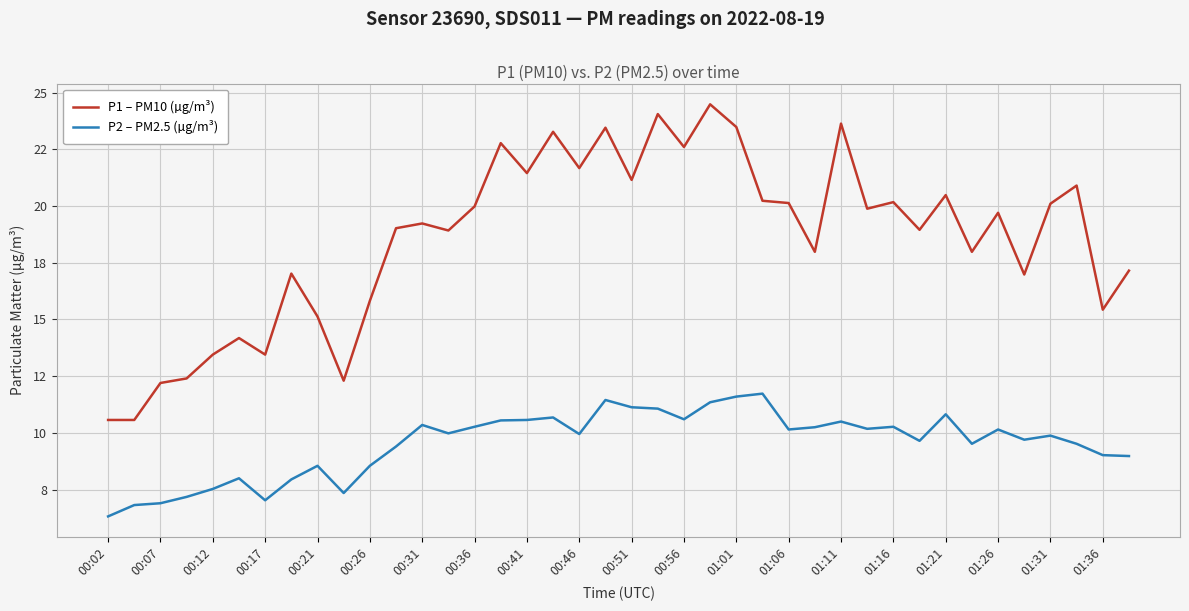

What are all the series names shown in the legend?

P1 – PM10 (µg/m³), P2 – PM2.5 (µg/m³)